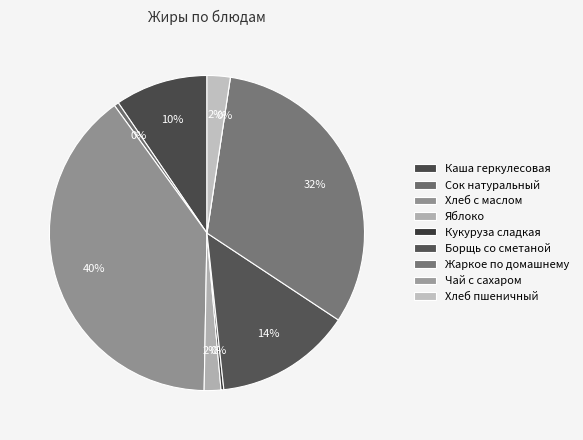

Does Хлеб пшеничный represent more than half of the total?

No